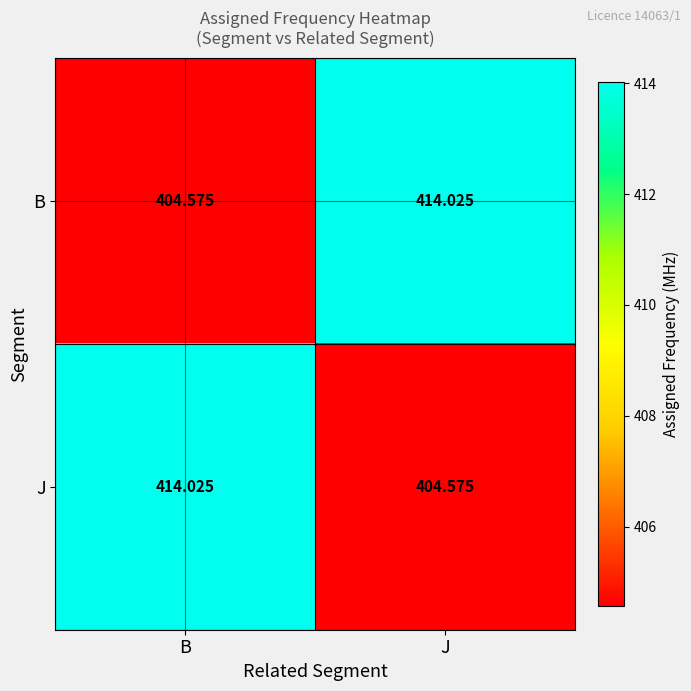

Which category has the lowest value in the J series?

J